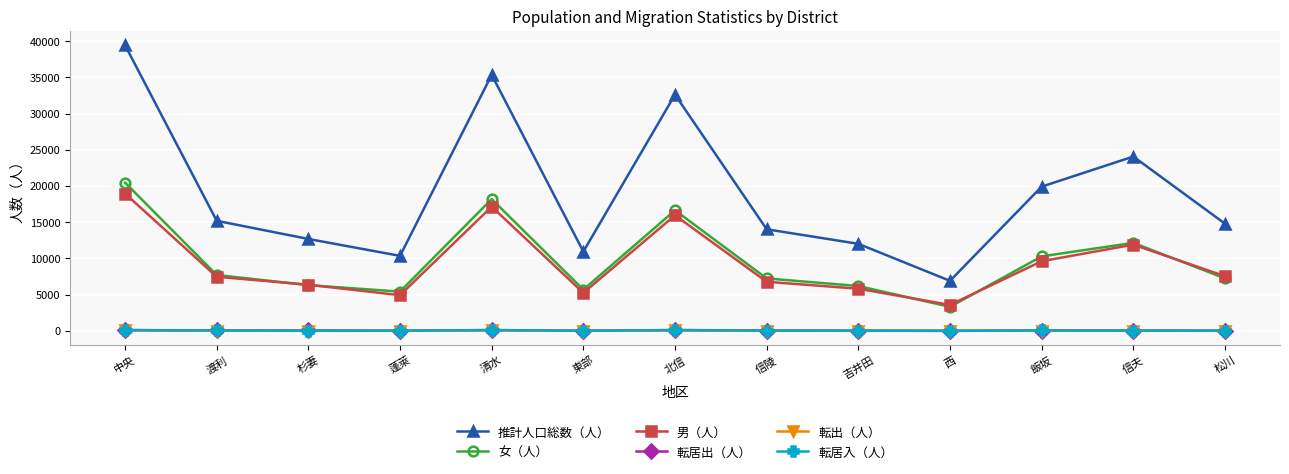

What is the label of the 10th point from the left?

西